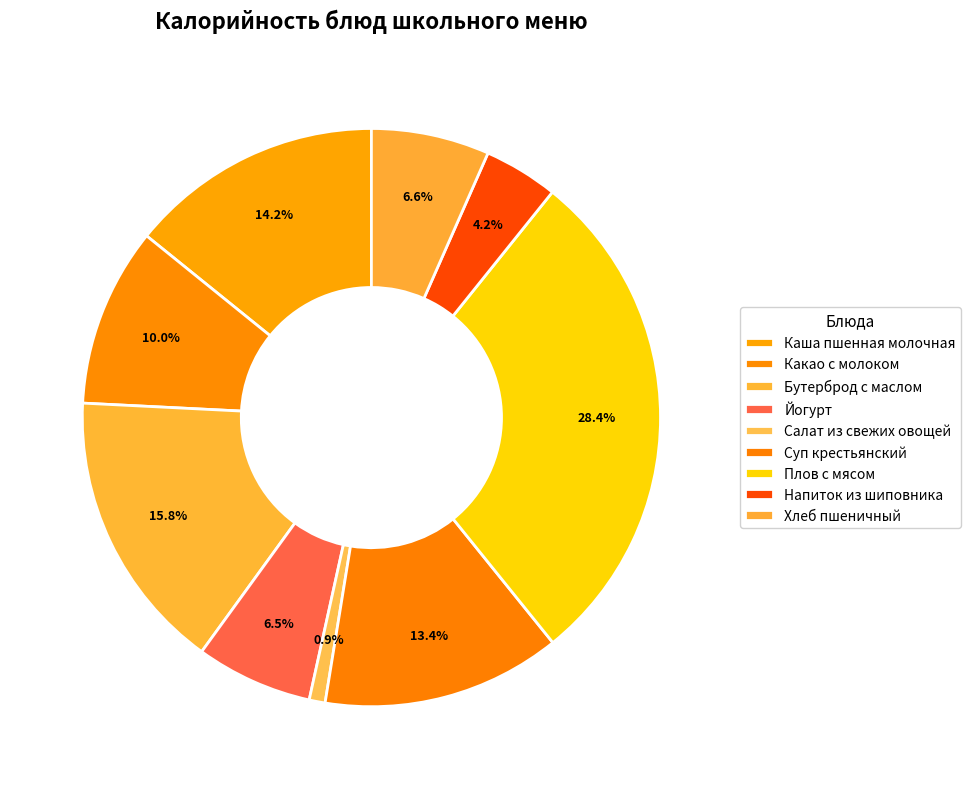

What percentage do Йогурт and Каша пшенная молочная together represent?

20.7%